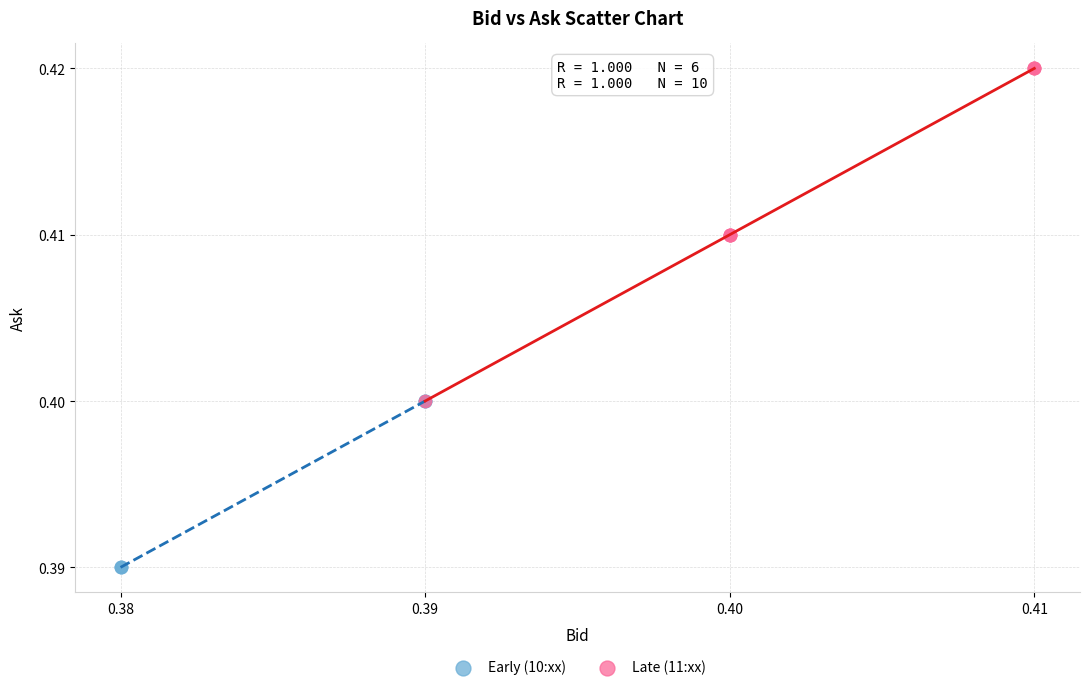

Which series reaches the minimum Y coordinate?

Early (10:xx)